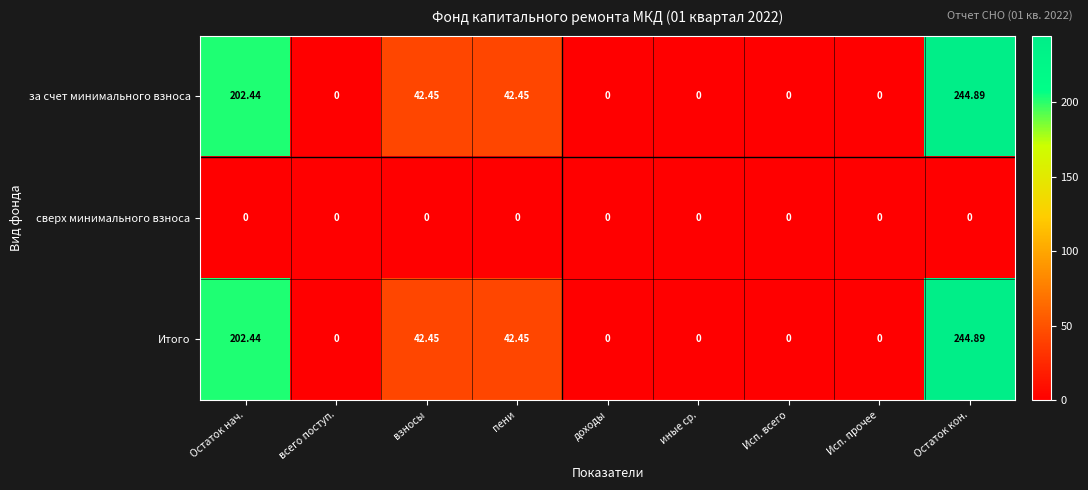

Which category has the highest value in the Итого series?

Остаток кон.